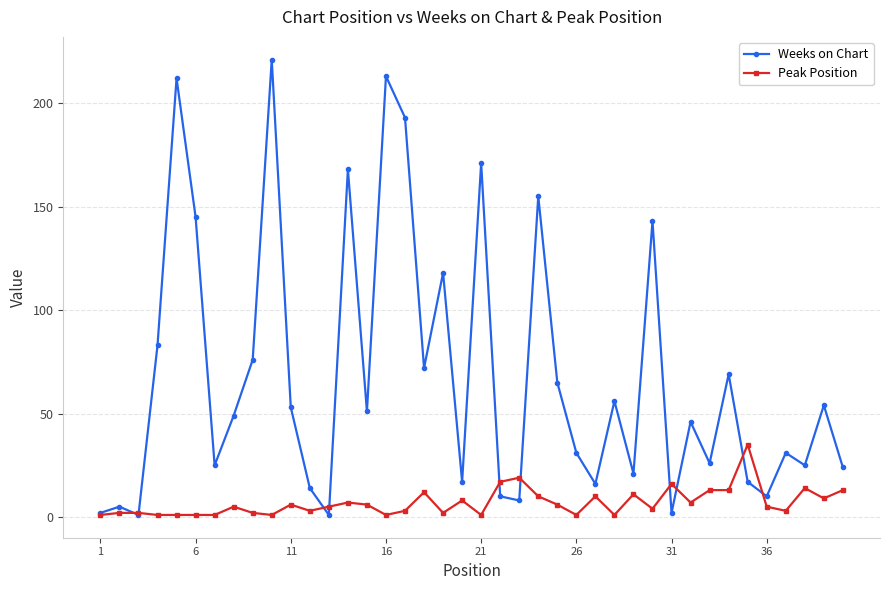

Is this an area chart (filled region under the line)?

No